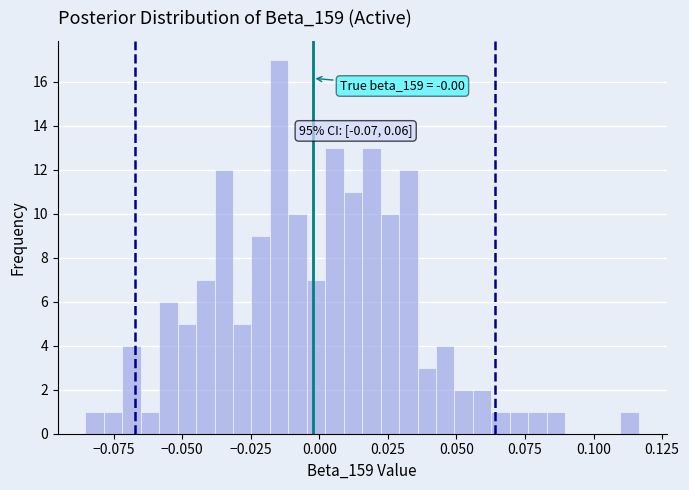

Around what value on the x-axis is the tallest bar? Give the approximate position of its centre, as read against the axis.

-0.015